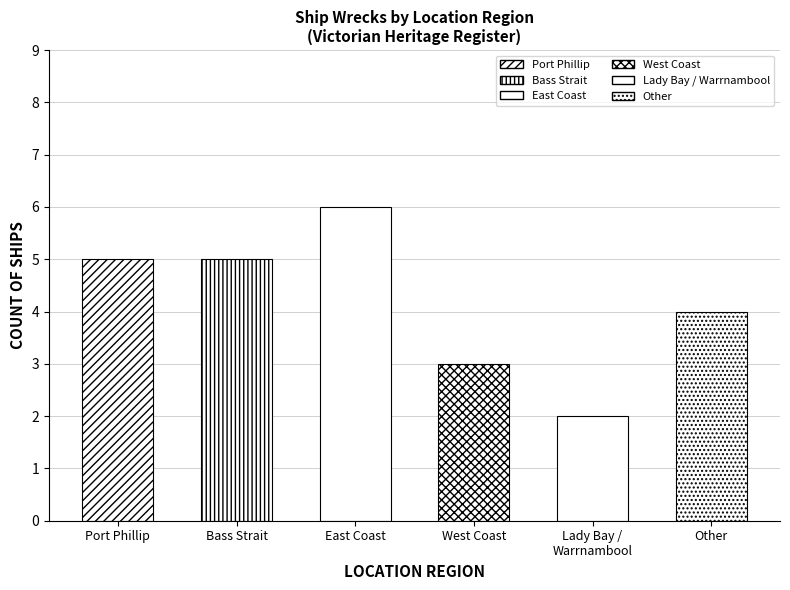

What is the greatest value displayed?

6